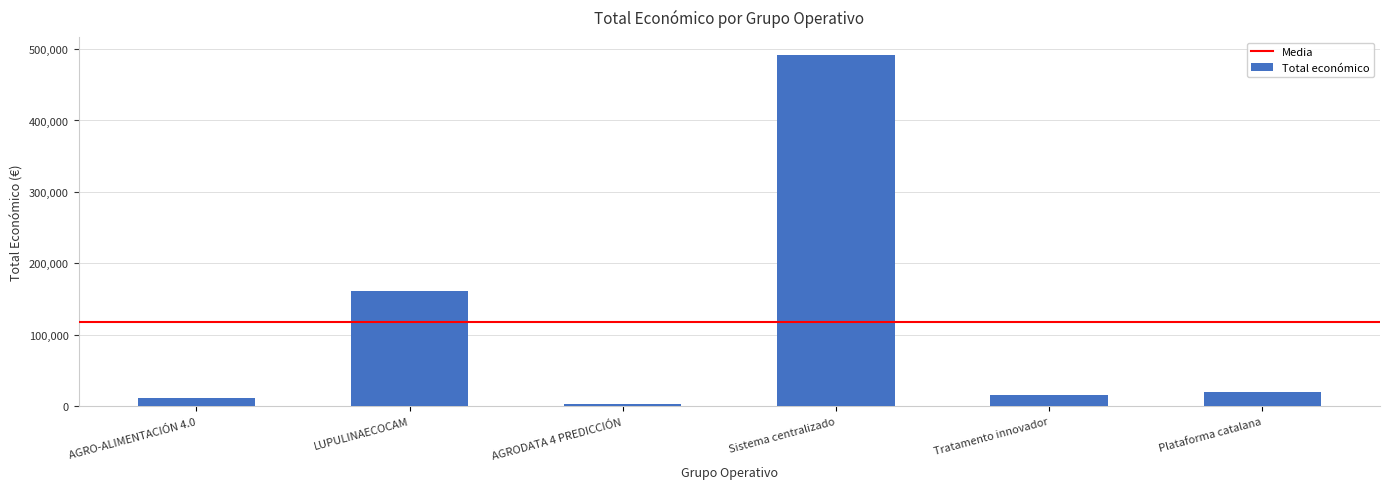

Where does the data first go above 19950?

LUPULINAECOCAM